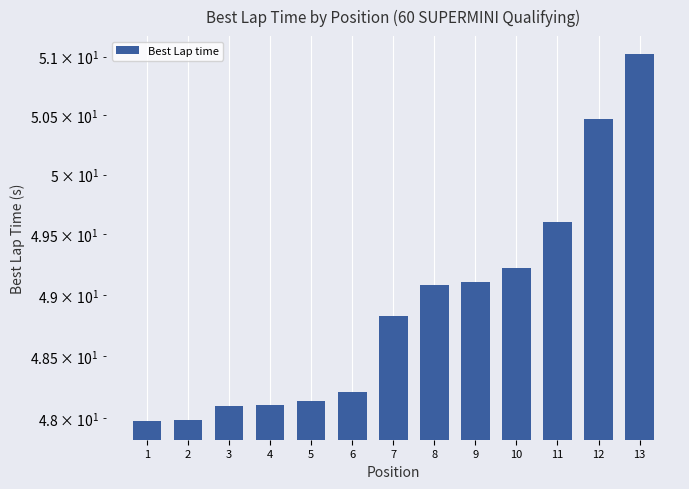

Reading left to right, what are all the values shown in this chart?

1=48.0	2=48.0	3=48.1	4=48.1	5=48.1	6=48.2	7=48.8	8=49.1	9=49.1	10=49.2	11=49.6	12=50.5	13=51.0